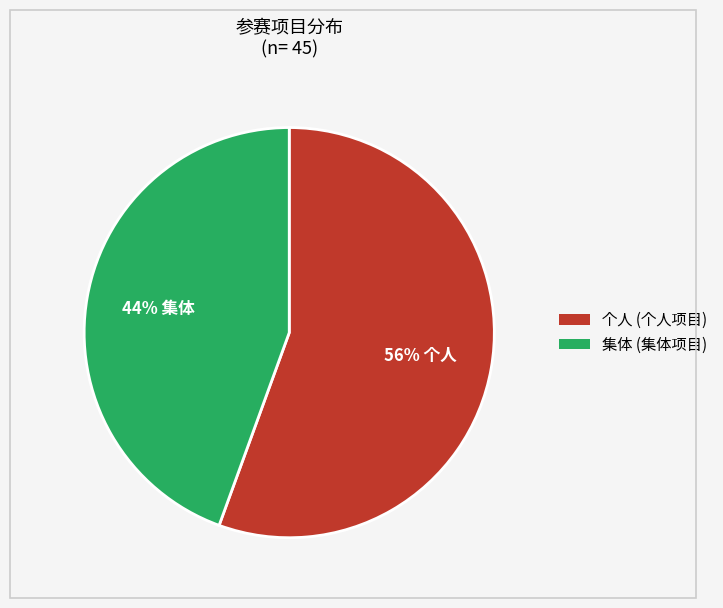

Rank the categories by value from lowest to highest.

集体, 个人